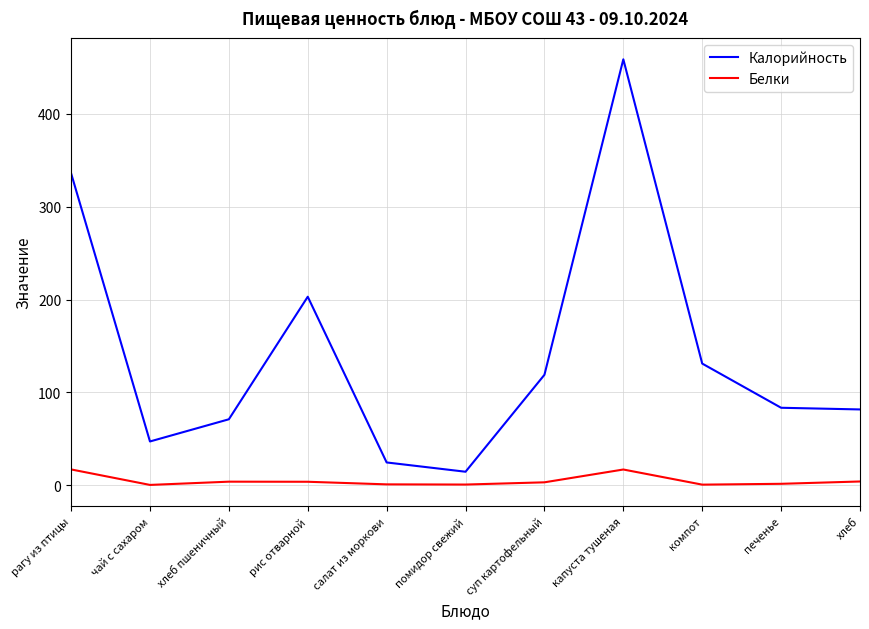

Read the Белки value at суп картофельный.

3.1